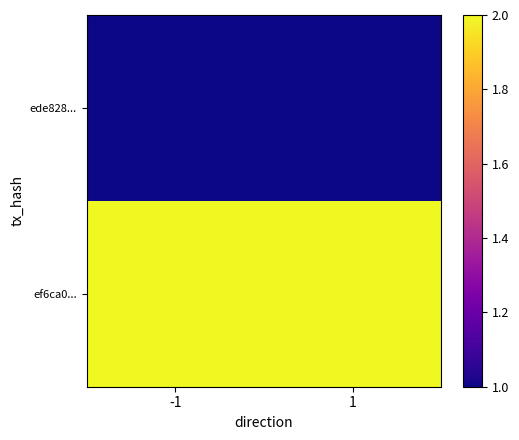

Which has a higher value, 1 or -1?

1